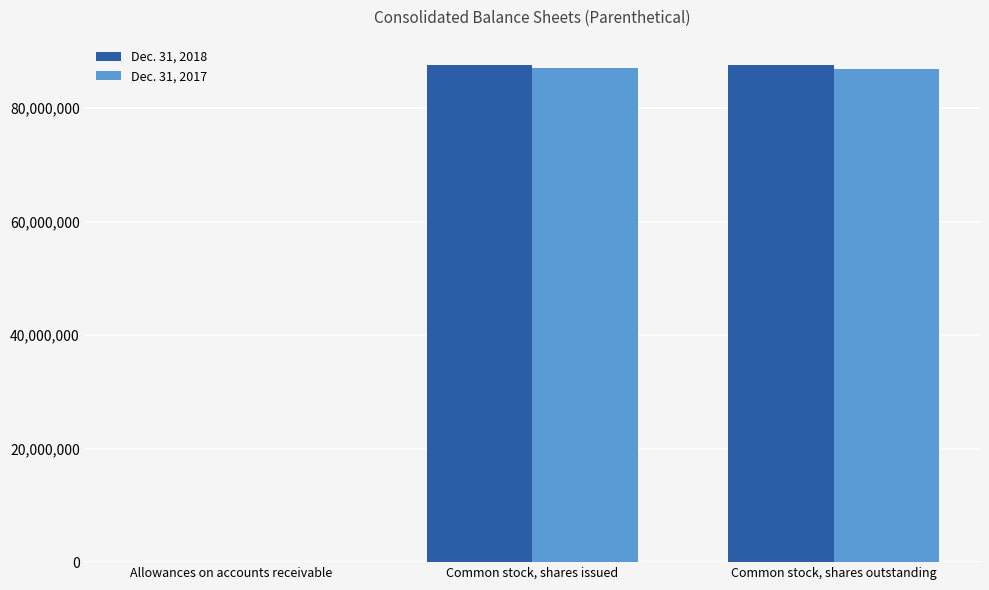

How many groups of bars are there?

3